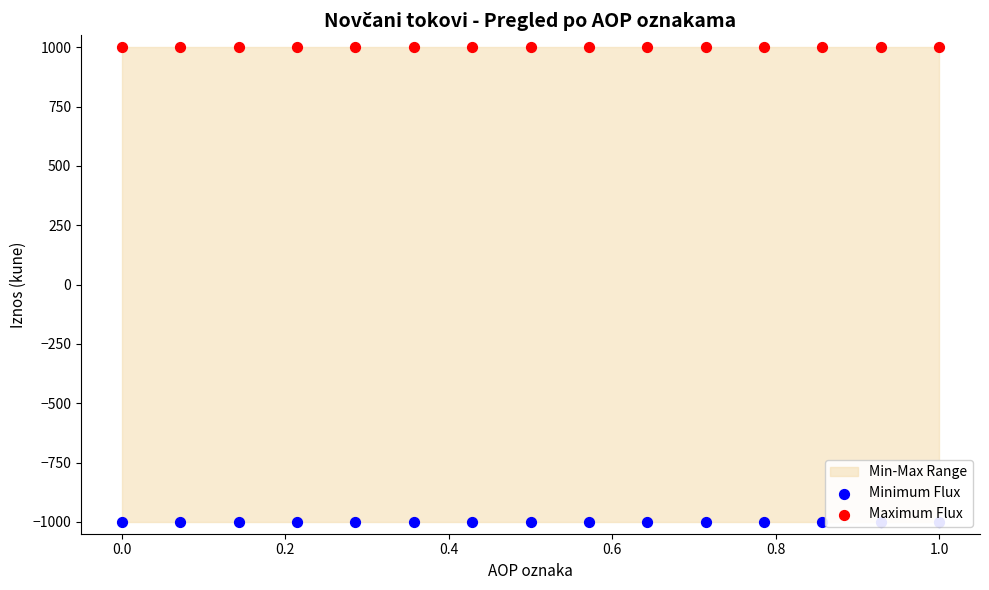

Is the value of Maximum Flux at 1.0 greater than the value of Minimum Flux at 9?

Yes